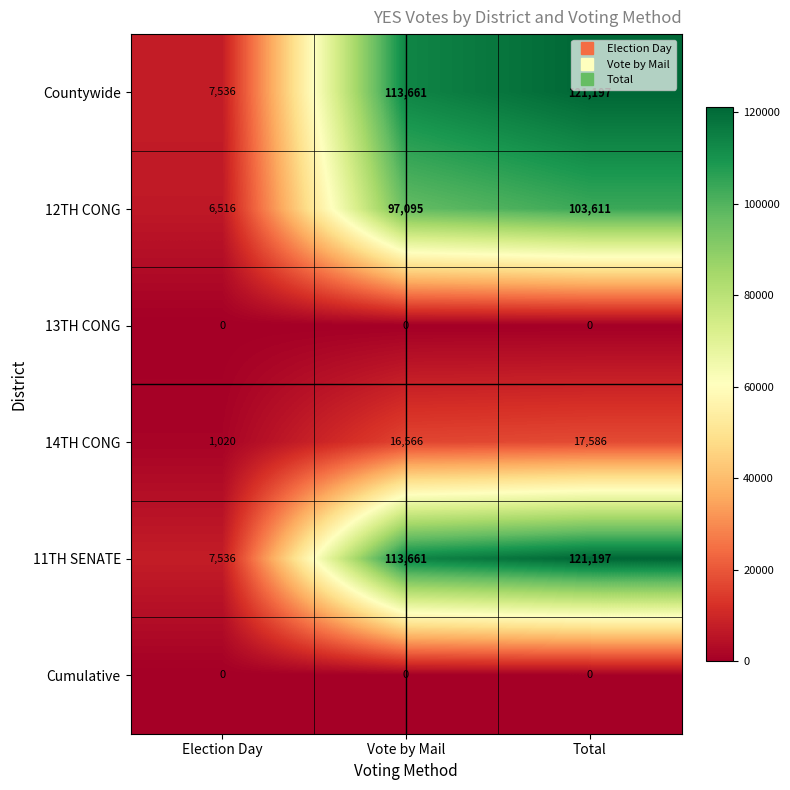

What is the spread (max minus min) of values at Vote by Mail?

113661